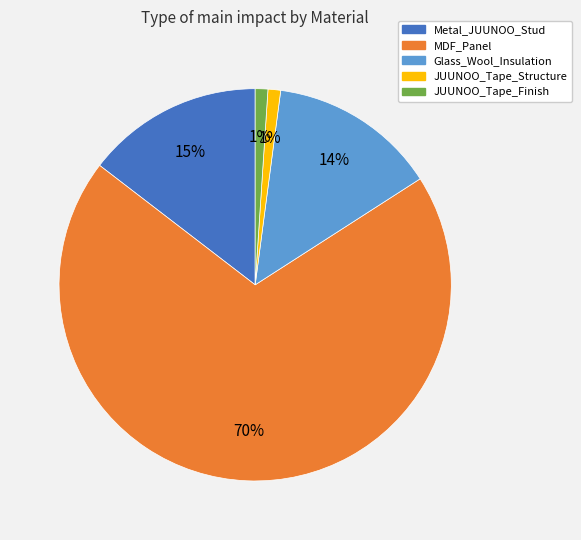

To the nearest percent, what portion does Metal_JUUNOO_Stud represent?

15%